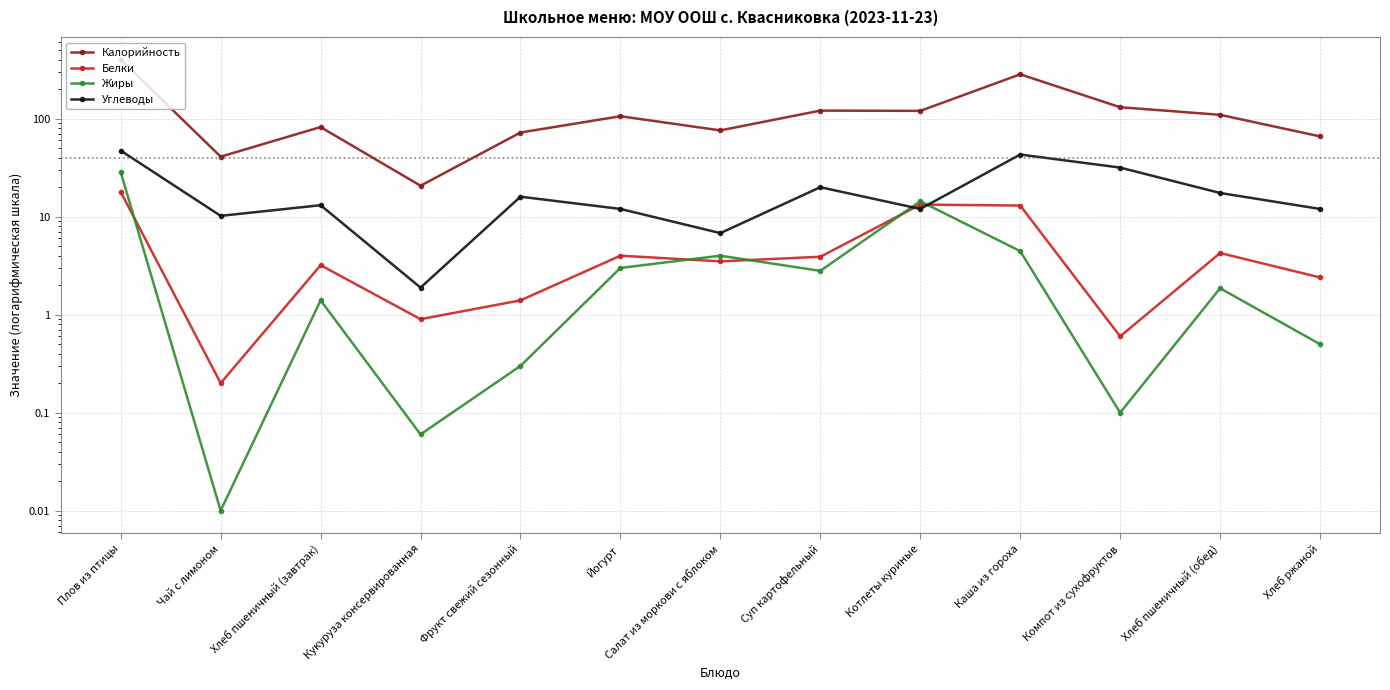

What are all the series names shown in the legend?

Калорийность, Белки, Жиры, Углеводы